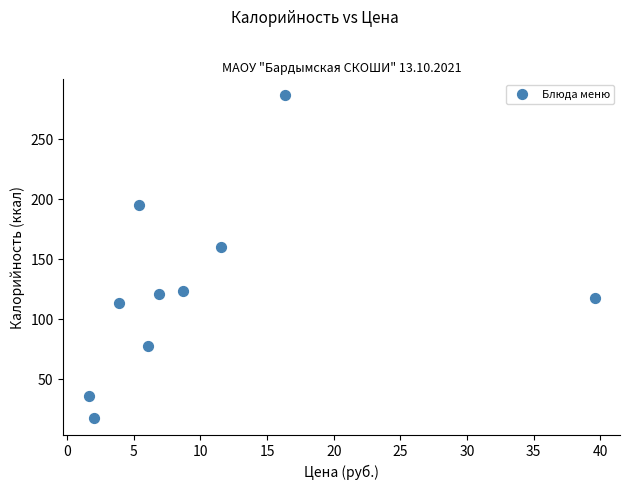

What Y value in the scatter plot is closest to 151?

160